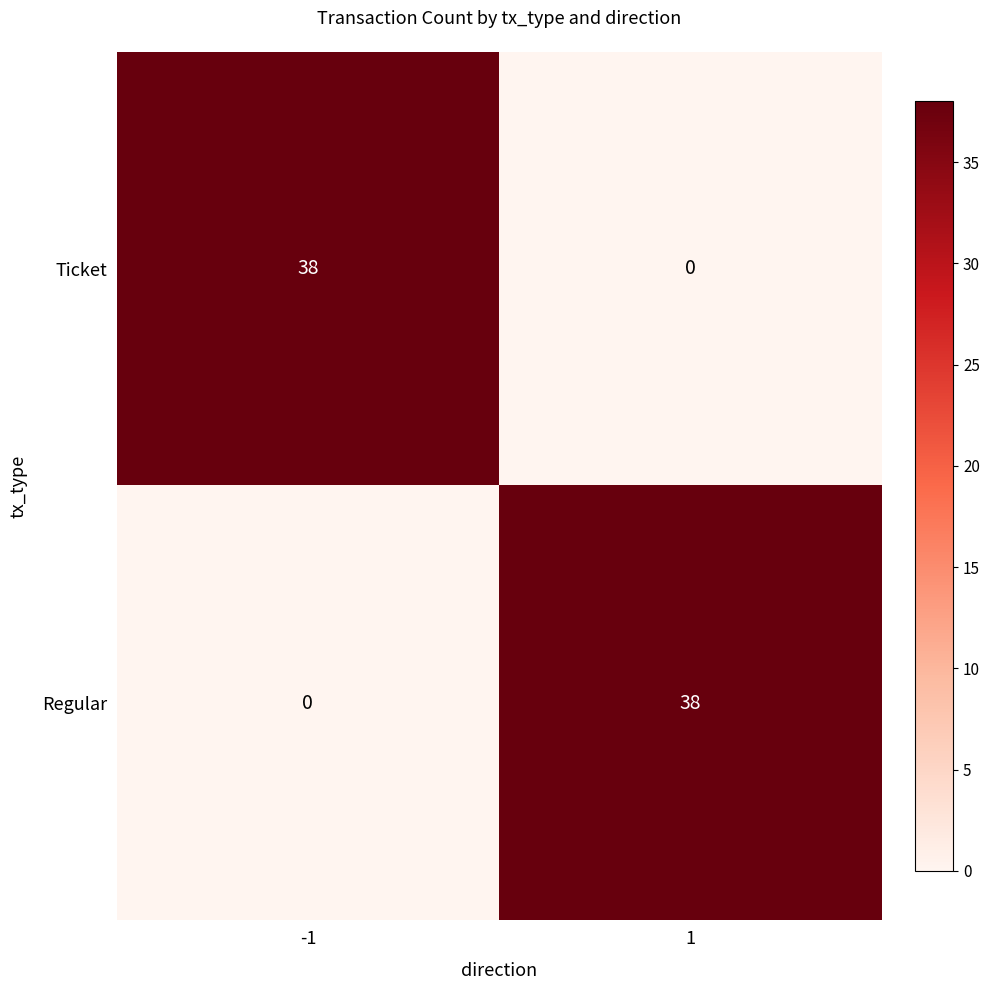

The Ticket series shows 38 at -1. True or false?

True